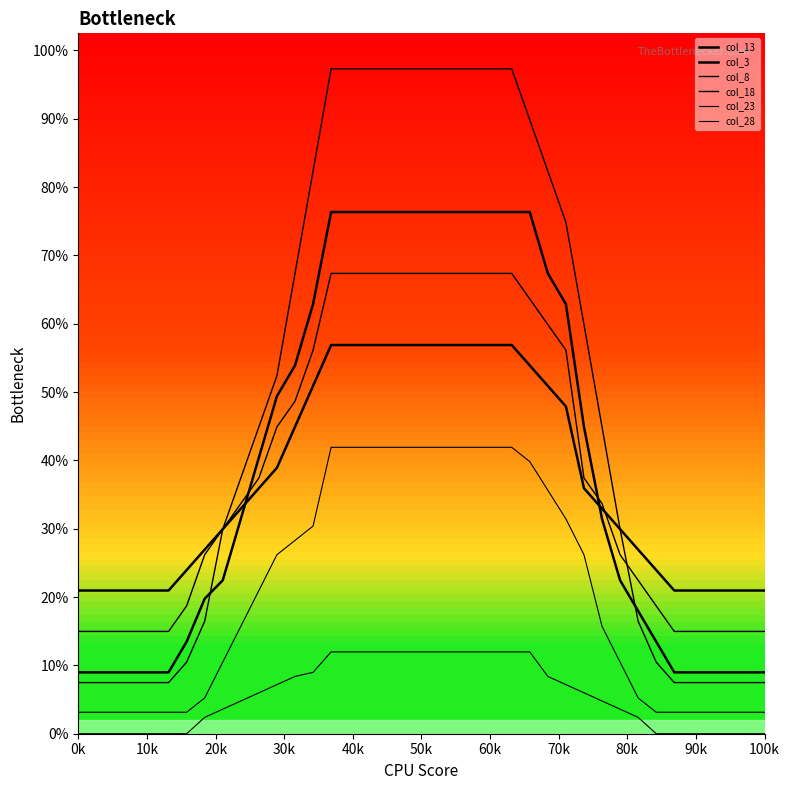

What is the sum of all col_23 values?

3227.5